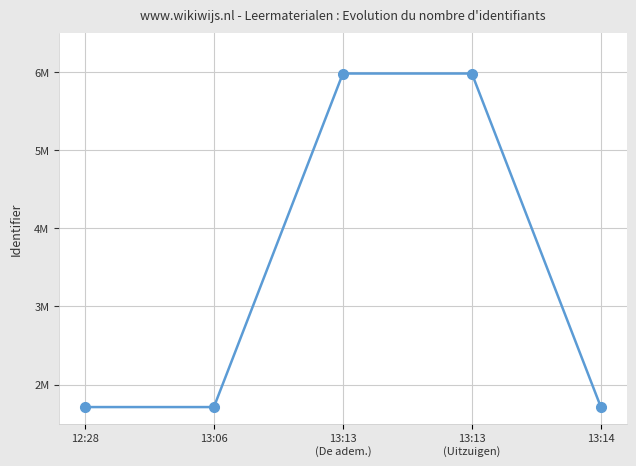

Does the chart have visible grid lines?

Yes